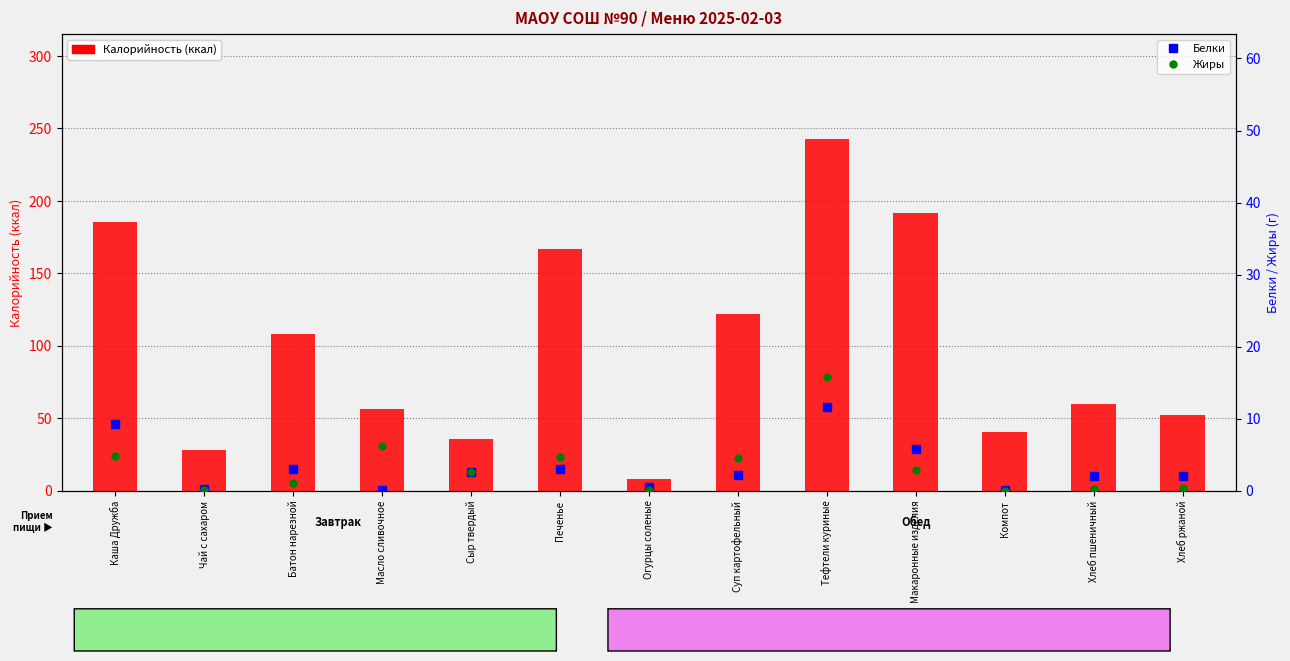

The value of Жиры at Печенье is 2.1. True or false?

False